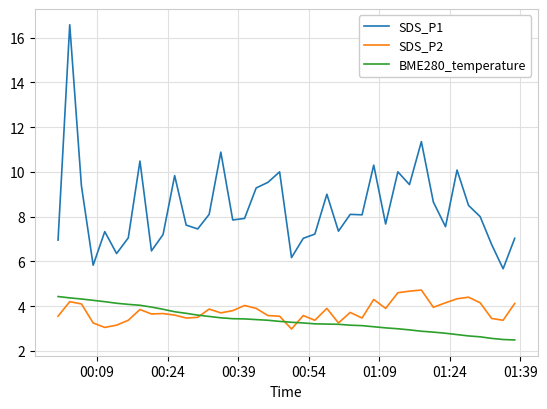

Which series has the largest total across all categories?

SDS_P1